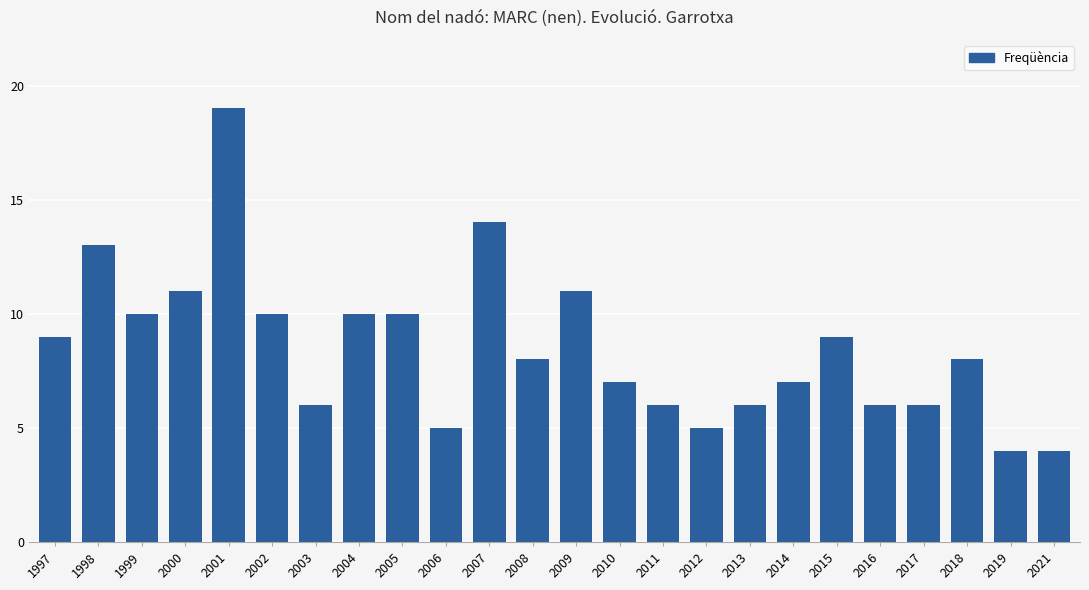

Which label corresponds to the largest value in the chart?

2001